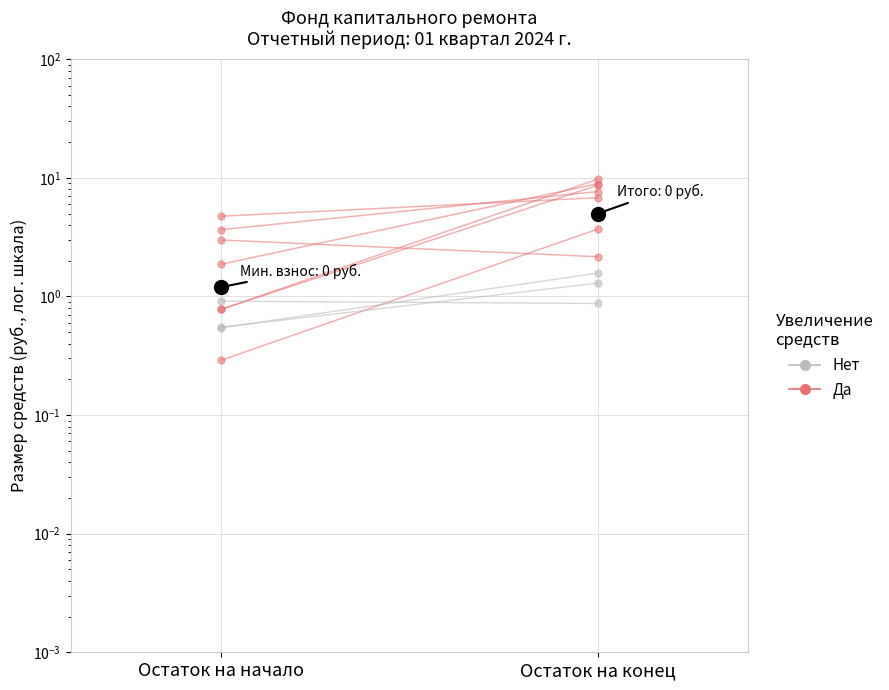

Between Остаток на начало and Остаток на конец, which is larger?

Остаток на конец